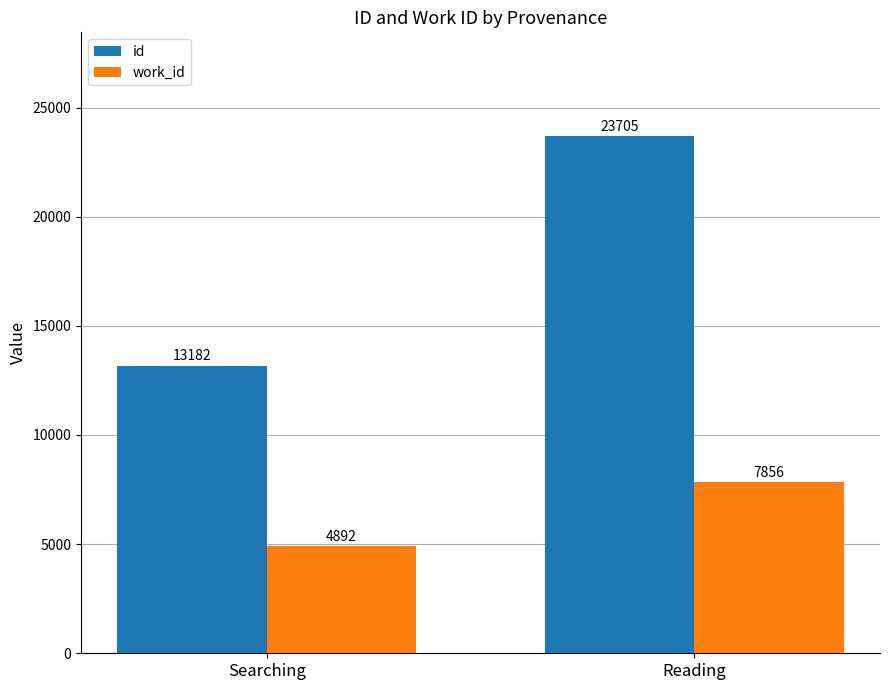

Rank the series by their maximum value, from highest to lowest.

id, work_id